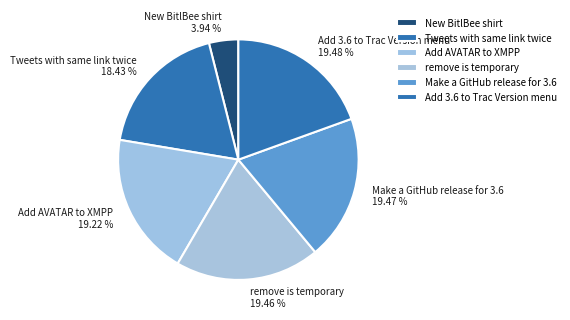

What percentage is NOT represented by Add 3.6 to Trac Version menu?

80.5%